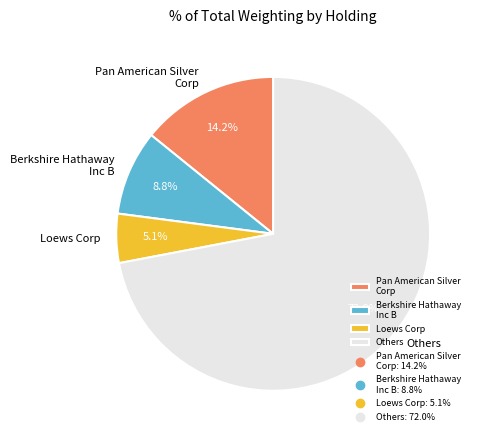

Is it true that Loews Corp is 14% of the pie?

False